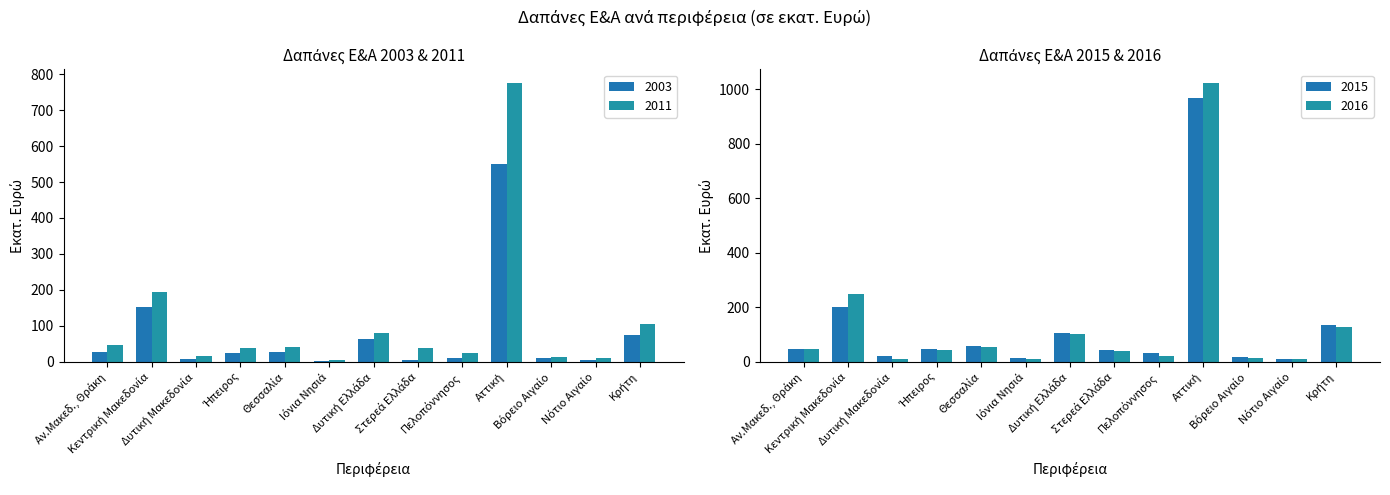

What is the label of the 3rd bar from the right?

Βόρειο Αιγαίο